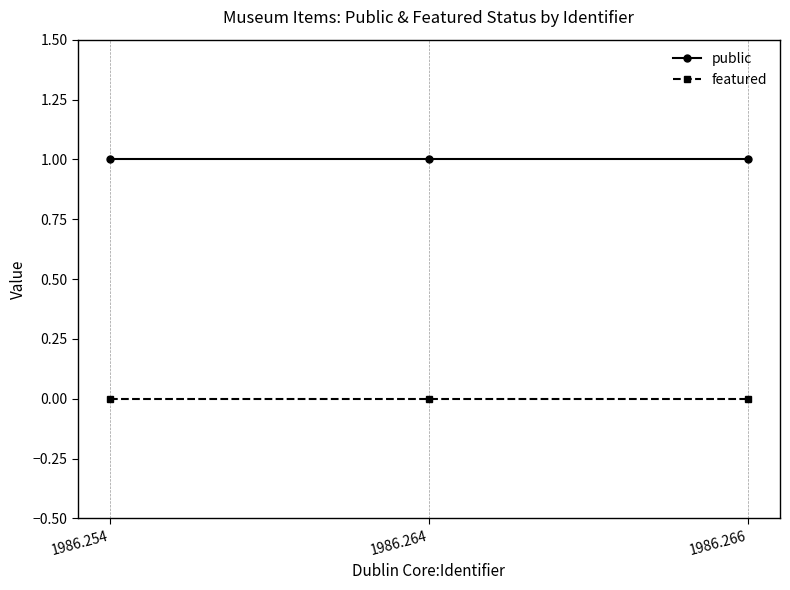

How many lines are shown in the chart?

2